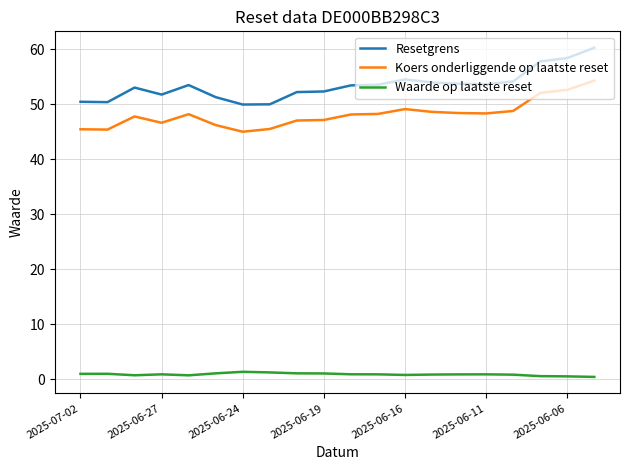

Which series has the largest total across all categories?

Resetgrens